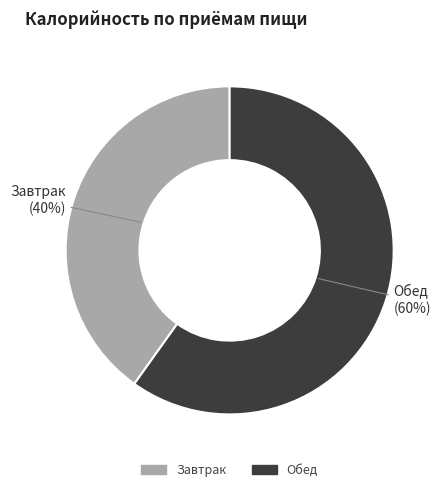

Do Обед and Завтрак together represent more than half of the pie?

Yes